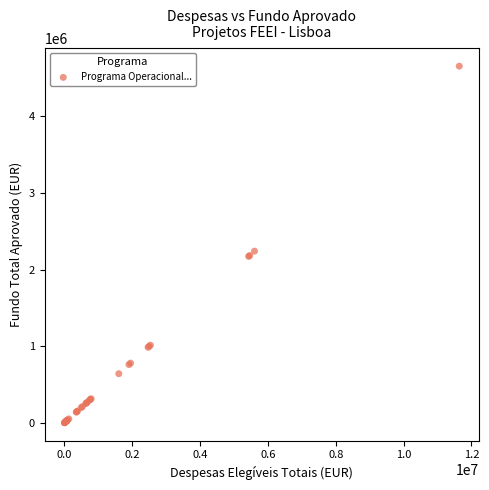

What Y value in the scatter plot is closest to 2329861?

2242166.0